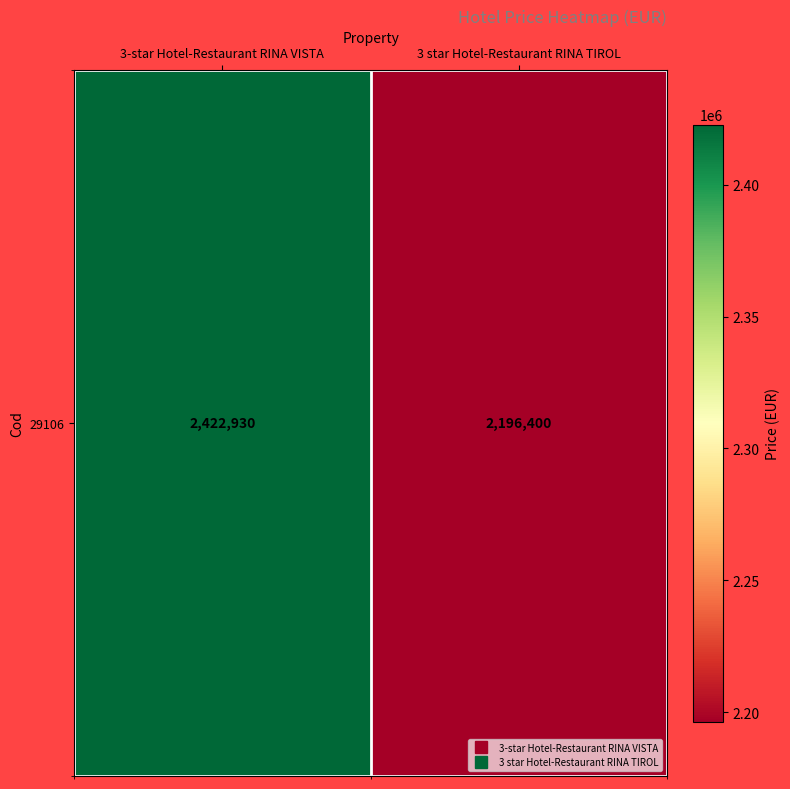

How many values are between 2196400 and 2422930?

2